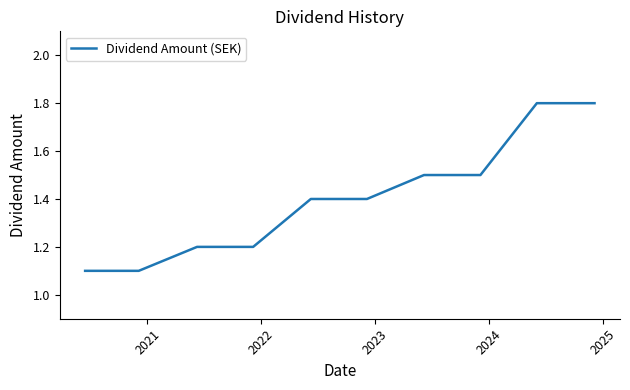

What is the greatest value displayed?

1.8